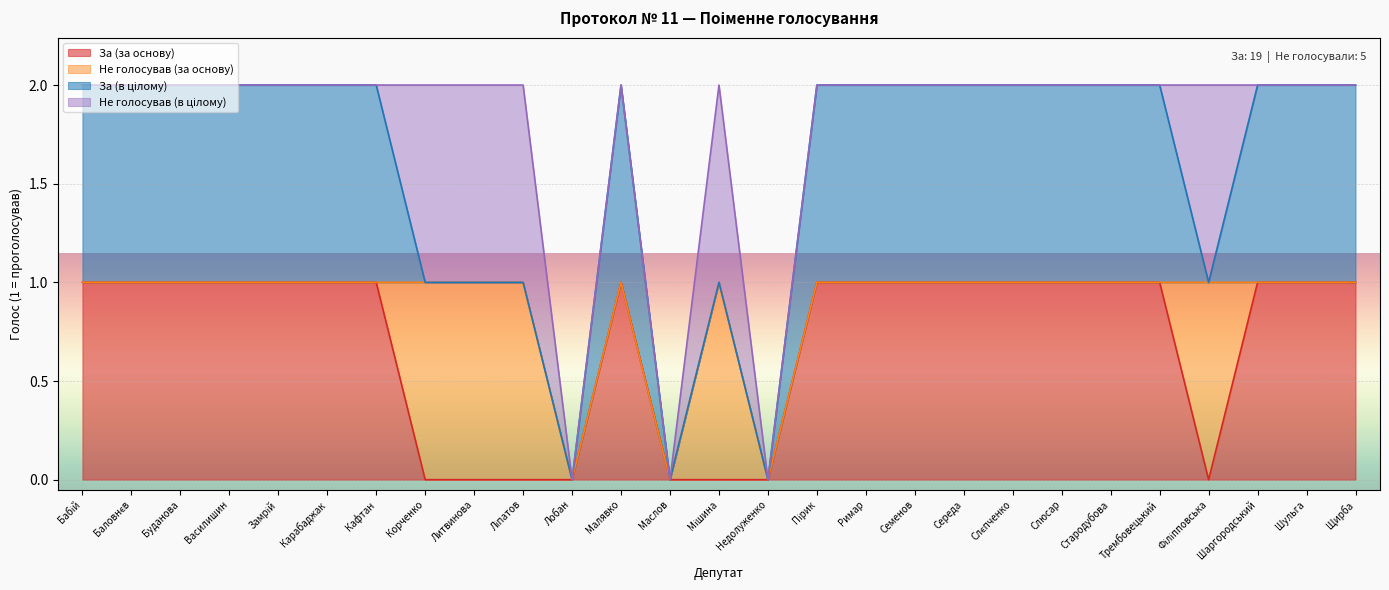

How many data points in Не голосував (в цілому) are above 0?

5